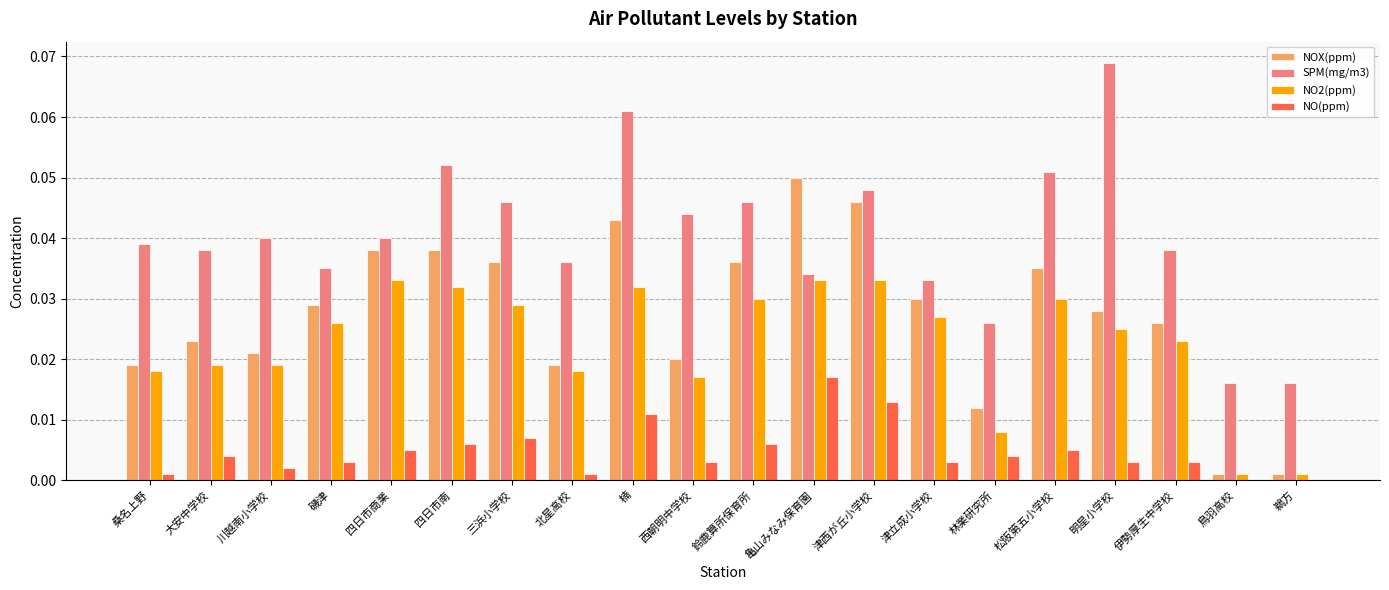

Which series changed the most between 北星高校 and 伊勢厚生中学校?

NOX(ppm)